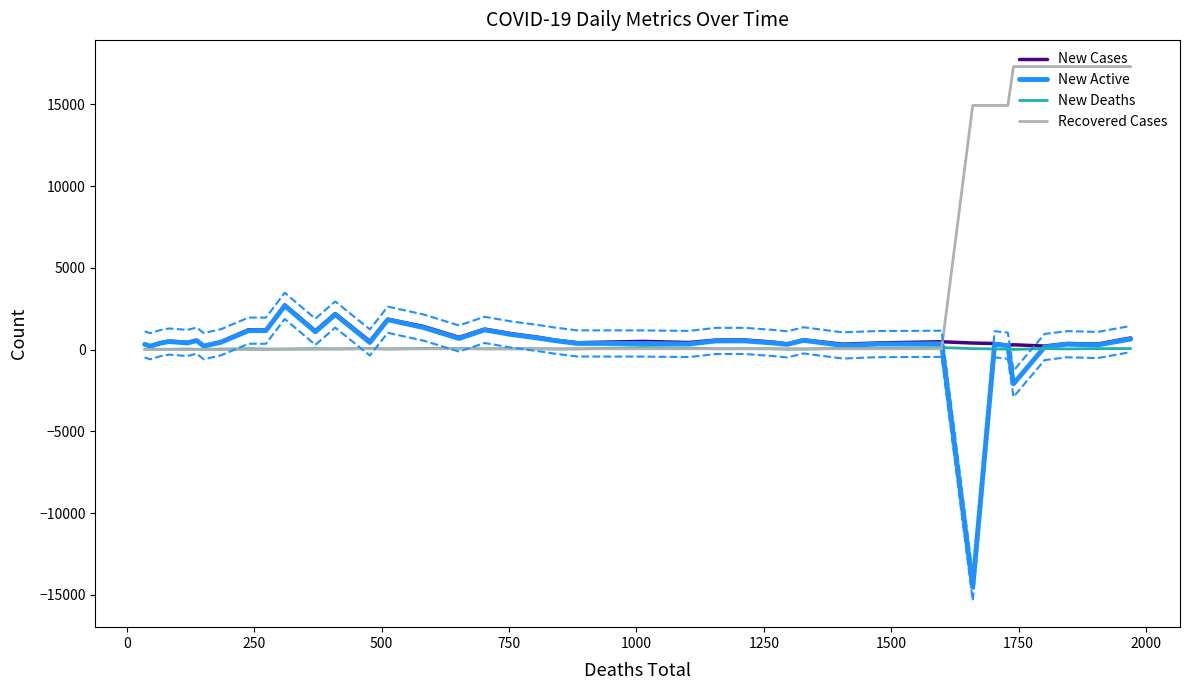

True or false: New Active has more than 0 interior local peaks.

True